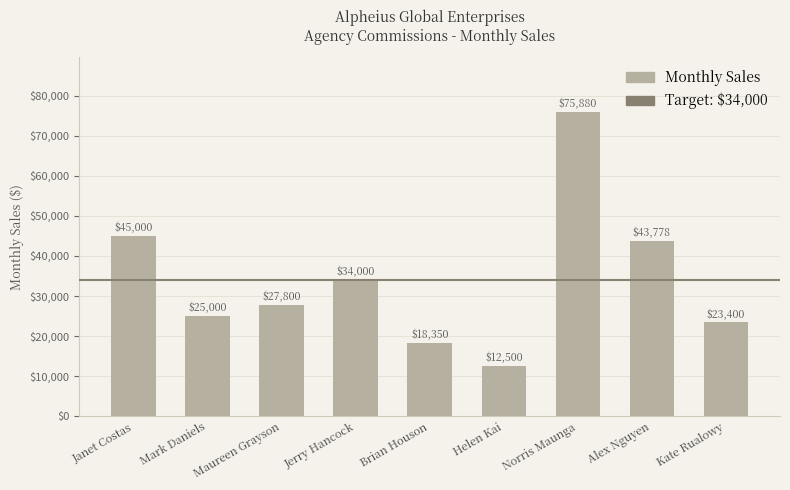

How many series are shown in this chart?

1